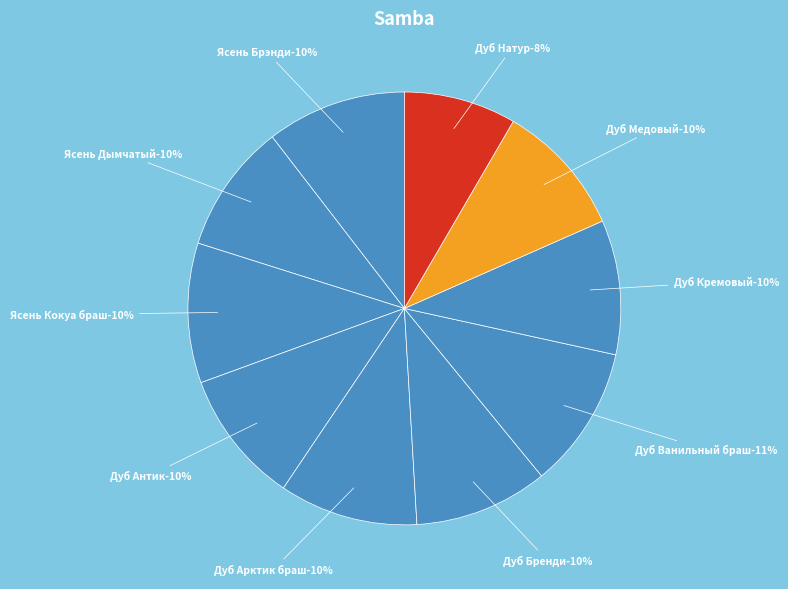

True or false: Ясень Брэнди accounts for 20% of the total.

False